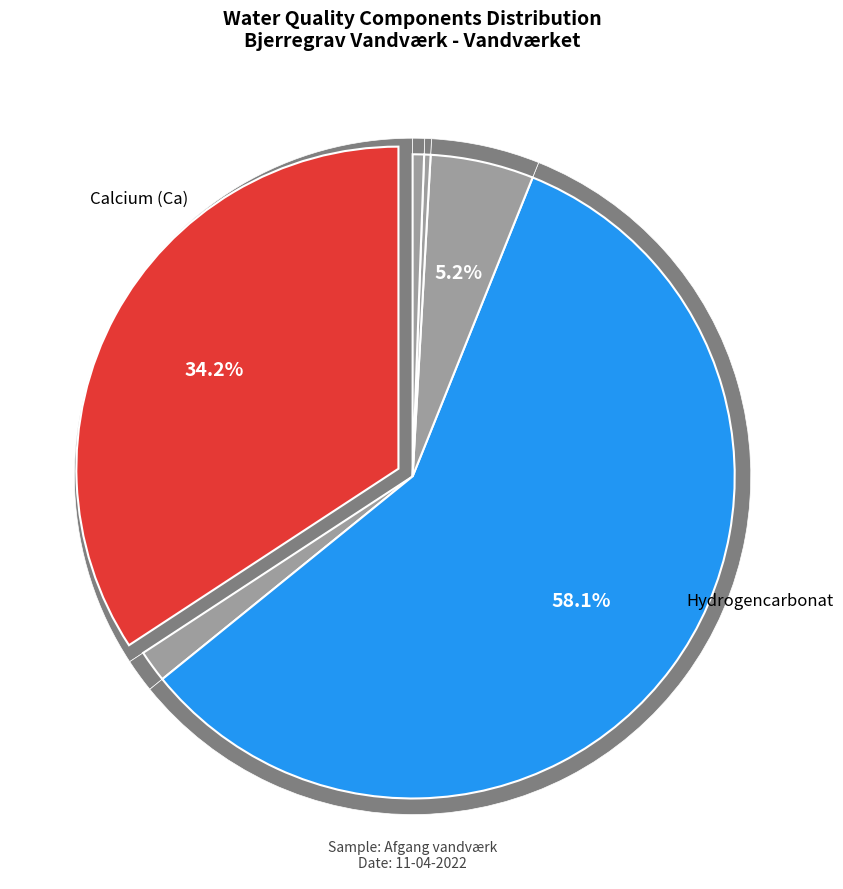

To the nearest percent, what is the average slice percentage?

17%